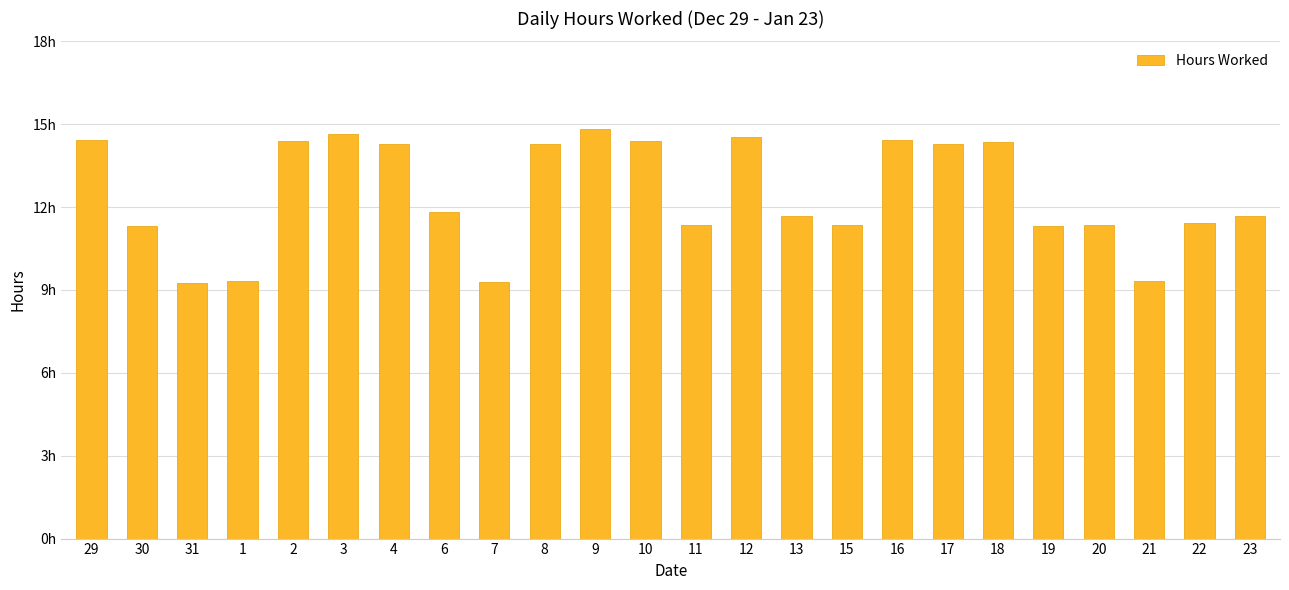

Are the bars horizontal?

No